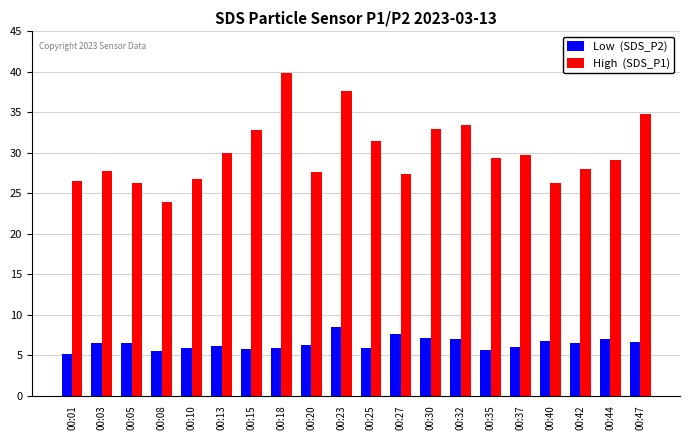

What is the spread (max minus min) of values at 00:03?

21.3